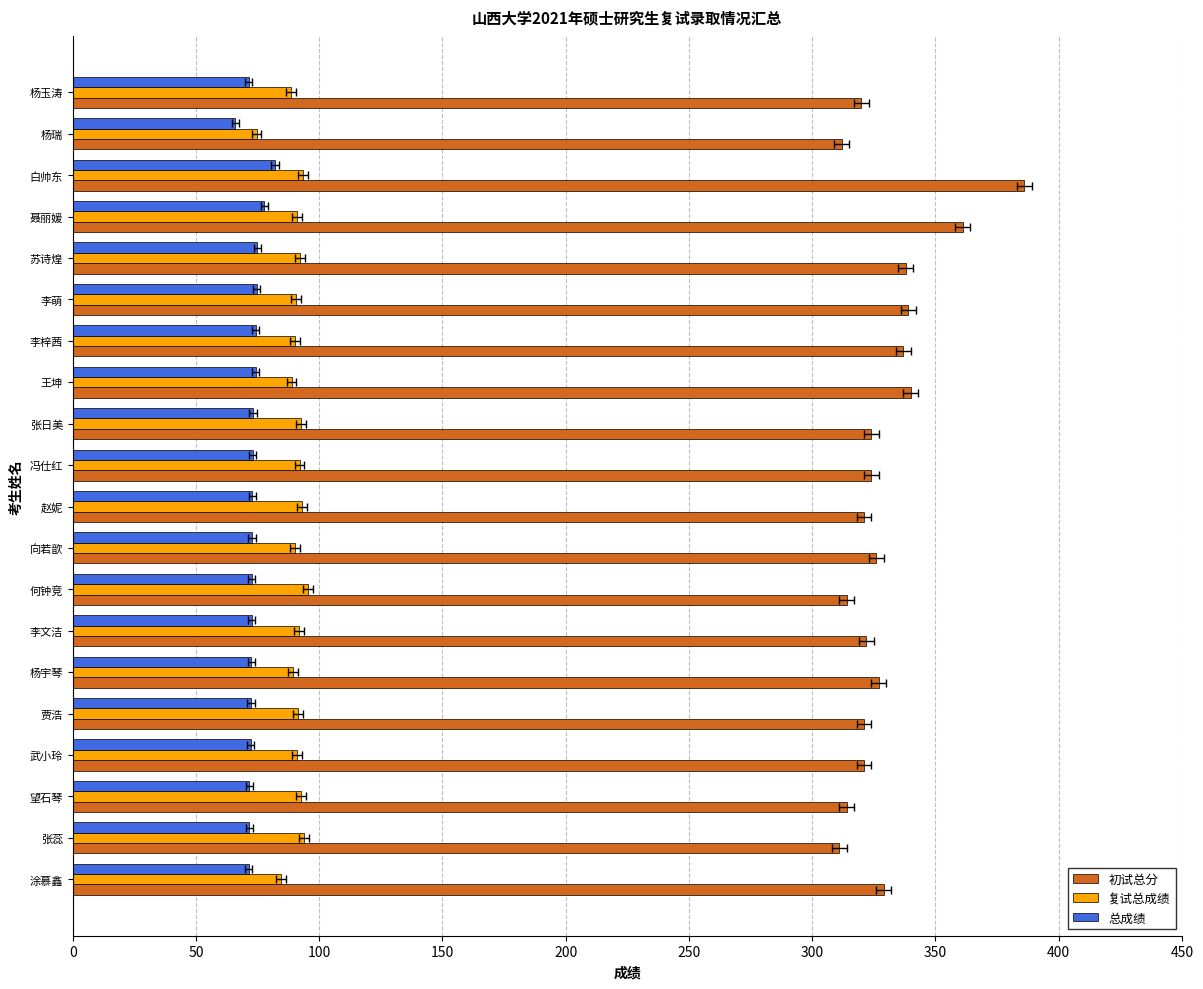

The 复试总成绩 series shows 21.7 at 苏诗煌. True or false?

False